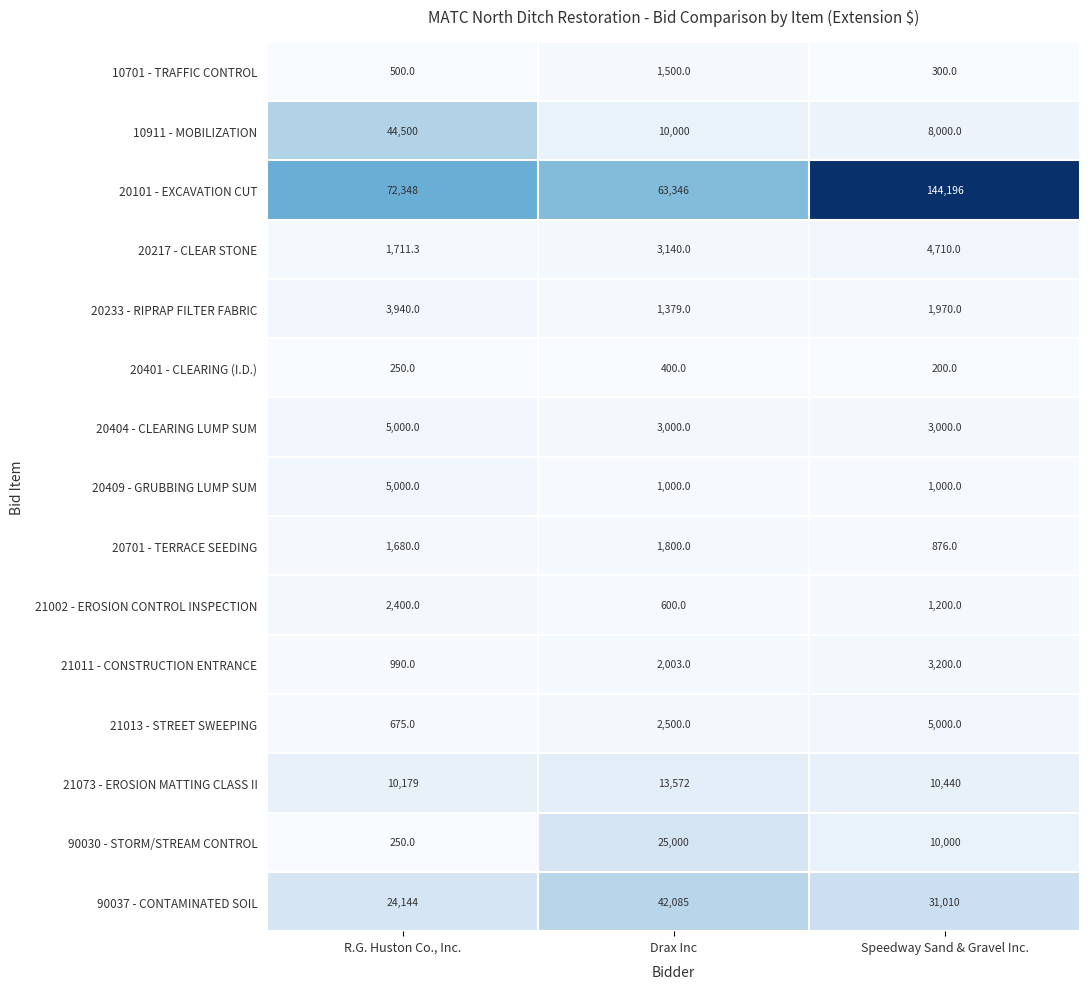

At which category does the chart reach its peak across all series?

Speedway Sand & Gravel Inc.